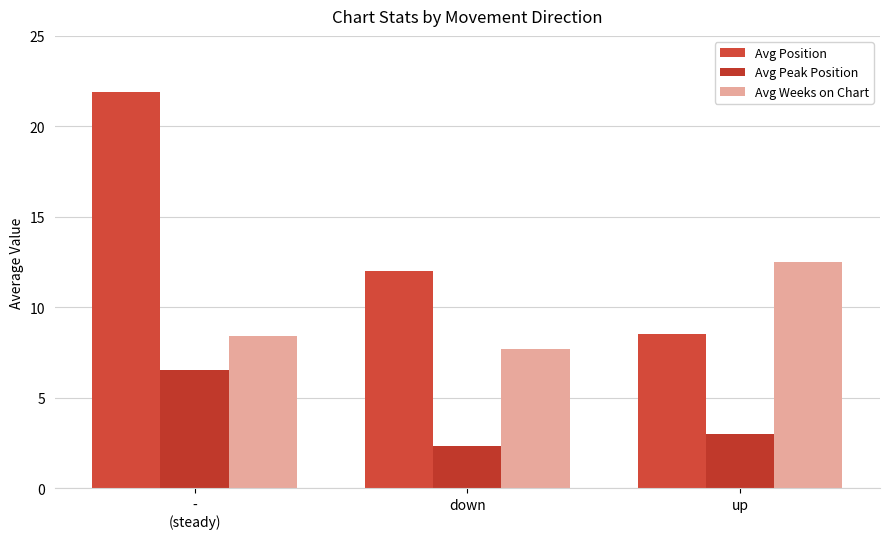

The value of Avg Weeks on Chart at down is 7.7. True or false?

True